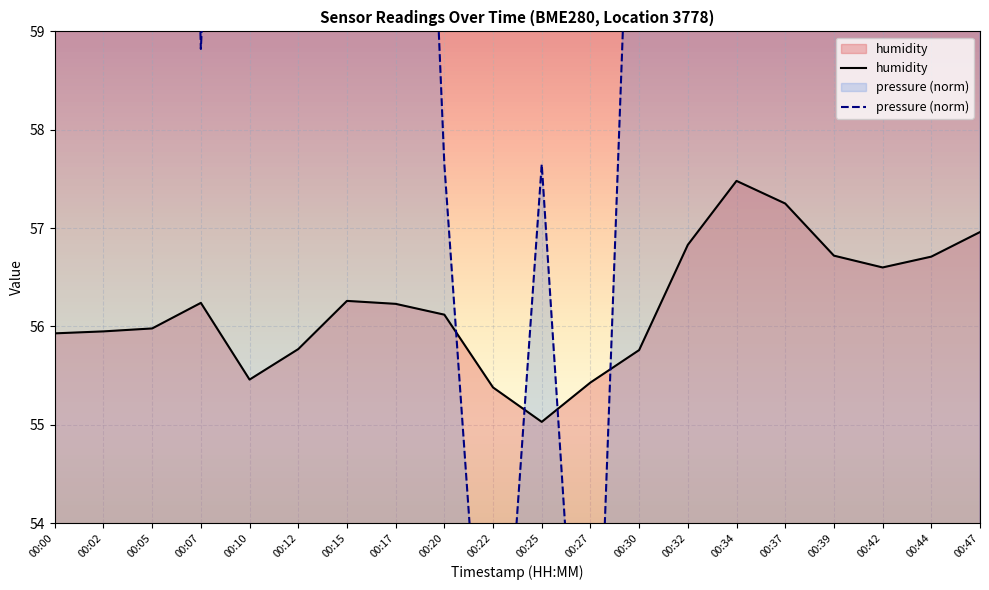

How many lines are shown in the chart?

2